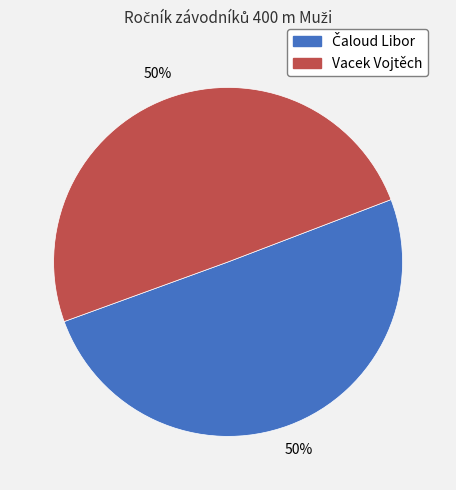

What percentage is the Vacek Vojtěch slice, to the nearest percent?

50%